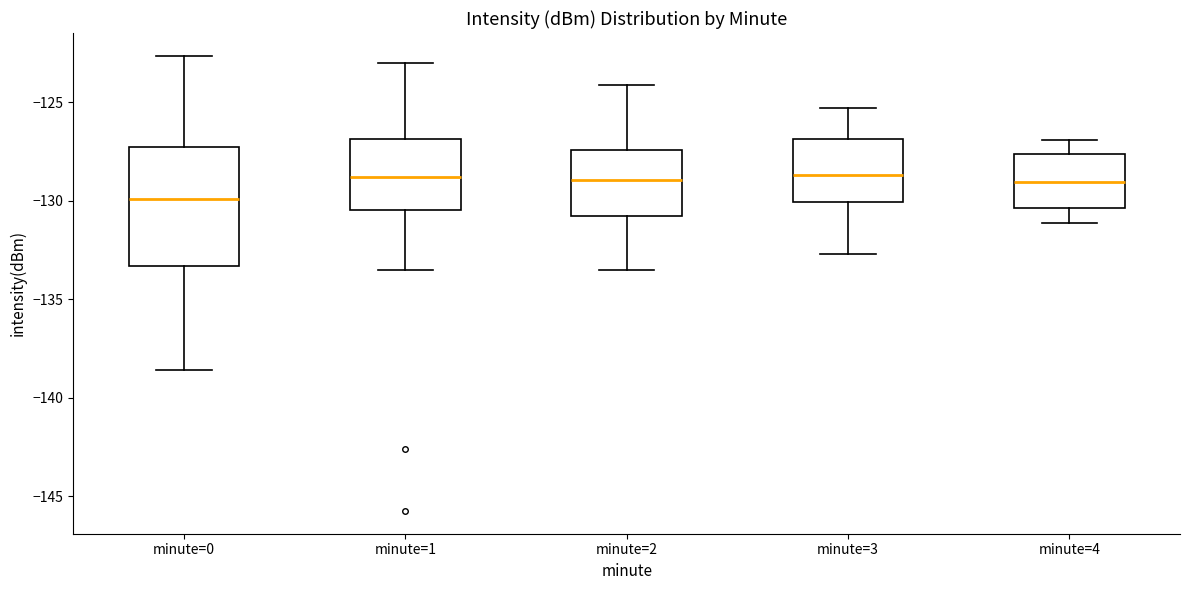

Reading left to right, transcribe this box plot: for each box, give where its median line is, the range the box spans, and where its two whiskers end, as read against the y-axis. The values are not printed on the chart, so give them approximately, as read against the axis.

minute=0: median -130.0, box -133.5 to -127.5, whiskers -138.5 to -122.5
minute=1: median -129.0, box -130.5 to -127.0, whiskers -133.5 to -123.0
minute=2: median -129.0, box -130.5 to -127.5, whiskers -133.5 to -124.0
minute=3: median -128.5, box -130.0 to -127.0, whiskers -132.5 to -125.5
minute=4: median -129.0, box -130.5 to -127.5, whiskers -131.0 to -127.0